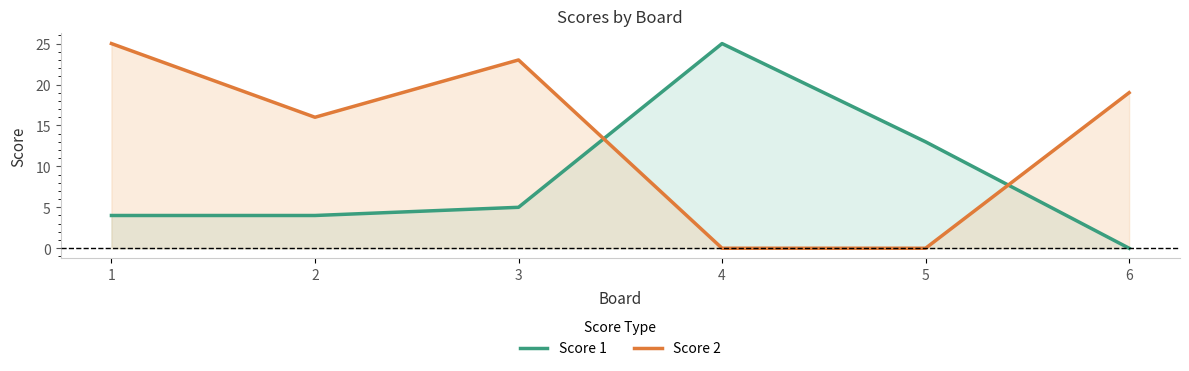

Does the chart display data point markers on the line(s)?

No